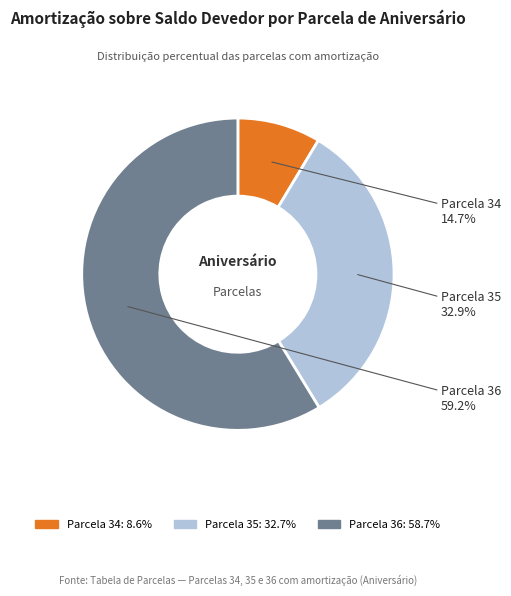

To the nearest percent, what percentage of the pie is Parcela 36?

59%